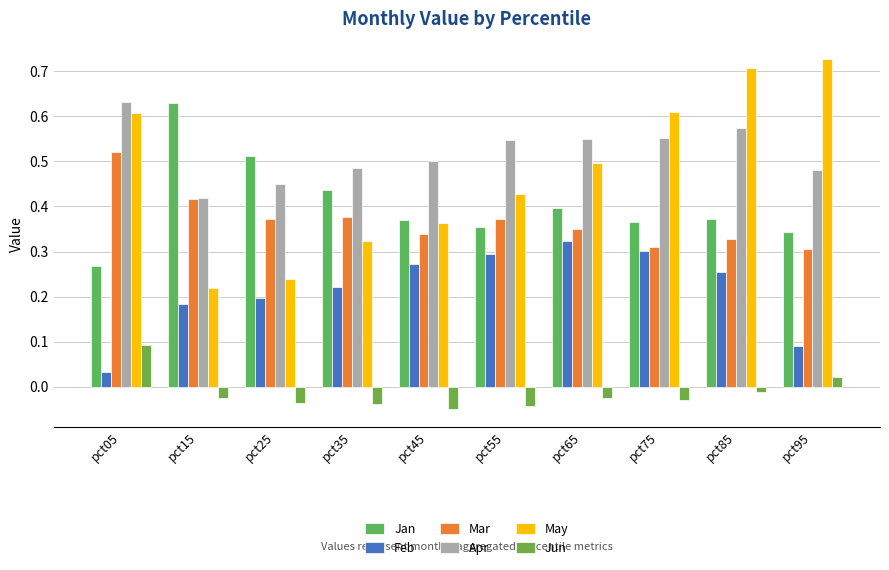

What is the smallest value displayed?

-0.1